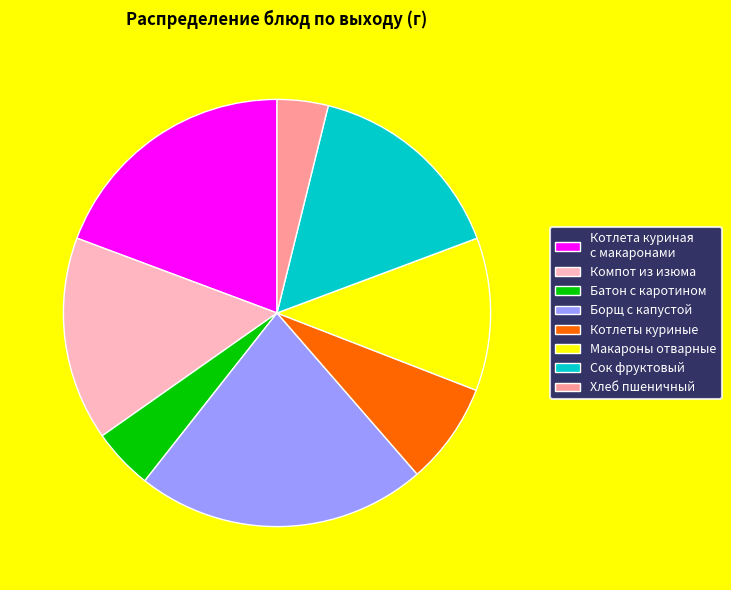

Which has a higher value, Батон с каротином or Макароны отварные?

Макароны отварные